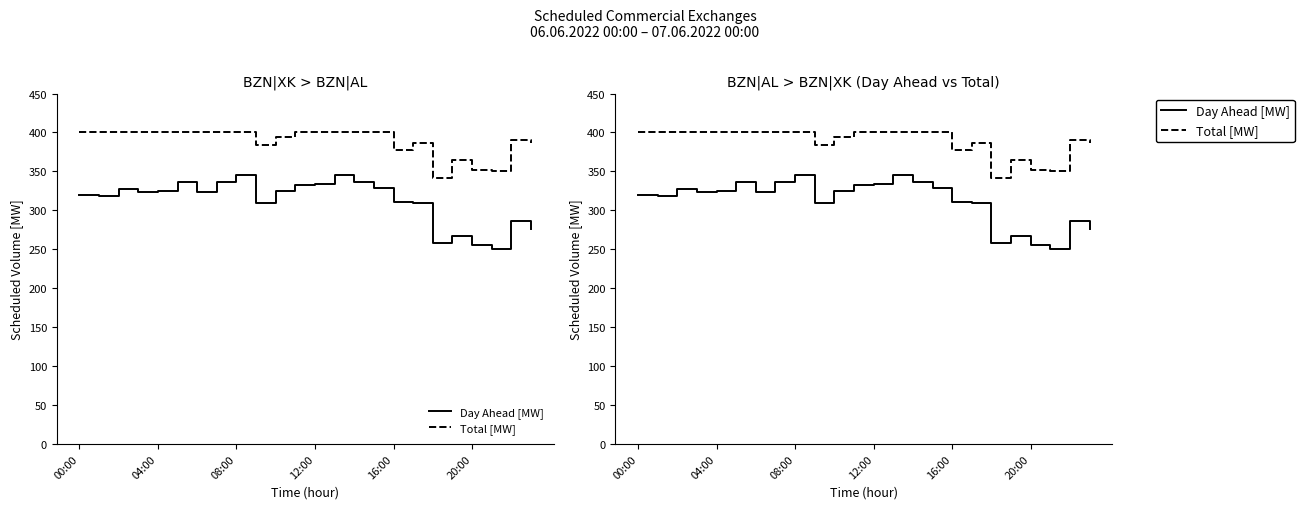

Rank the series by their average value, from lowest to highest.

Day Ahead [MW], Total [MW]